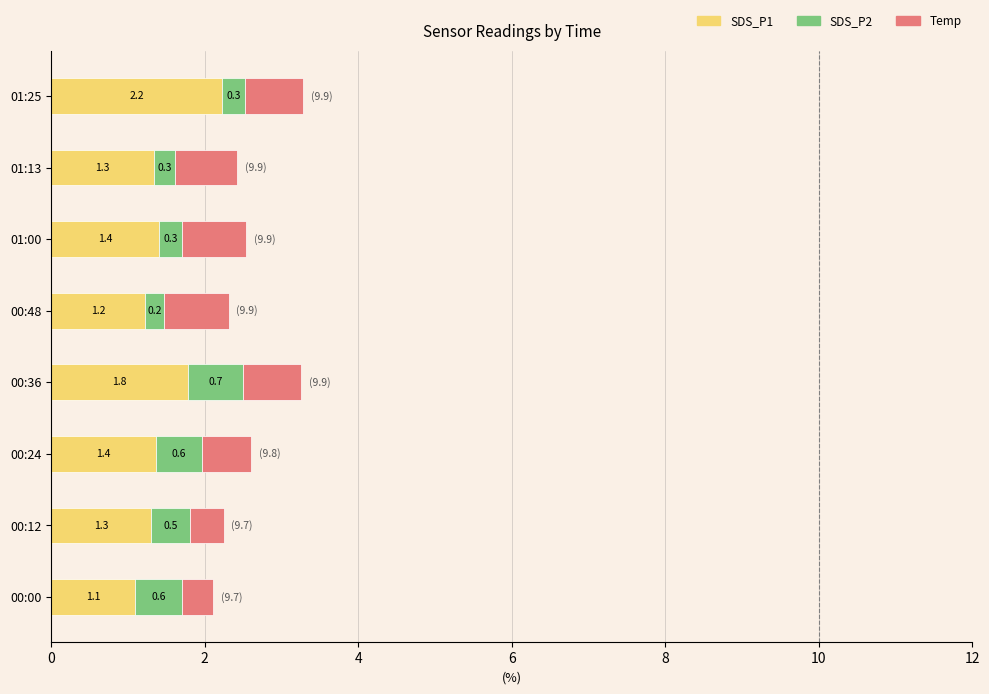

Is it true that SDS_P1 equals 2.1 at 00:24?

False